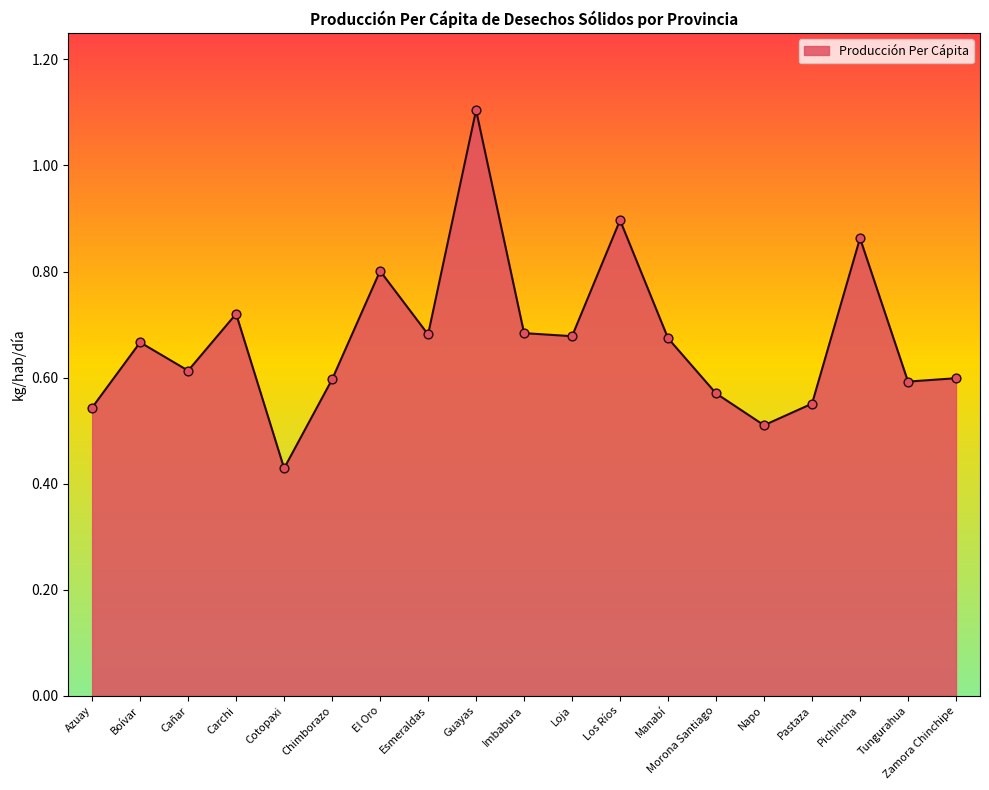

Between Los Ríos and Boívar, which is larger?

Los Ríos